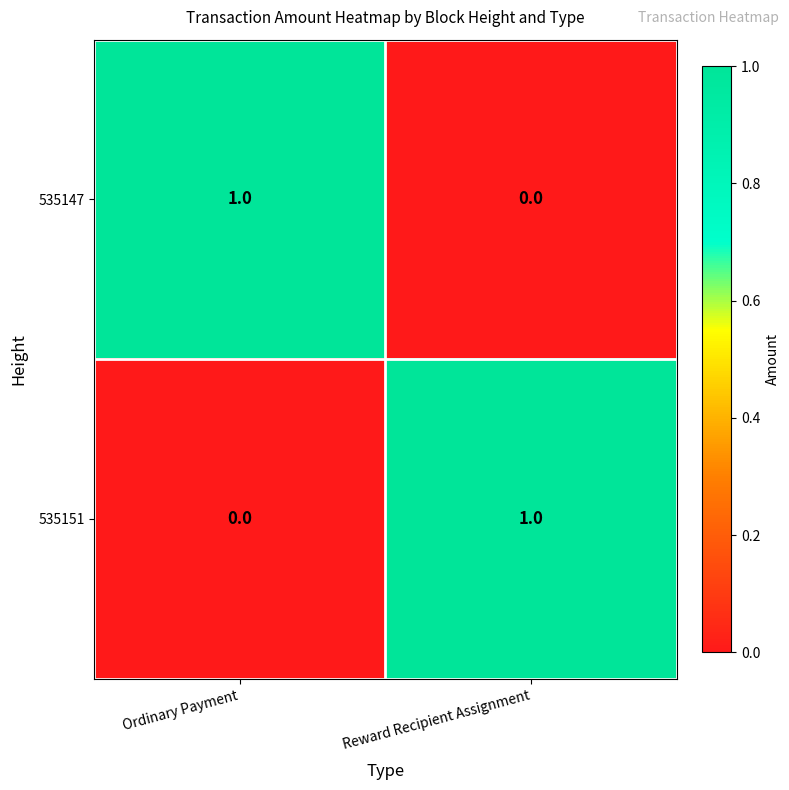

Rank the categories by 535151 value from highest to lowest.

Reward Recipient Assignment, Ordinary Payment